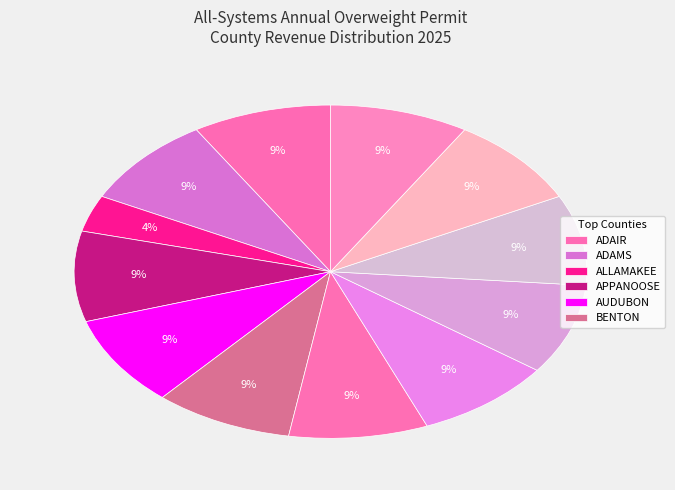

How many slices are in this pie chart?

12